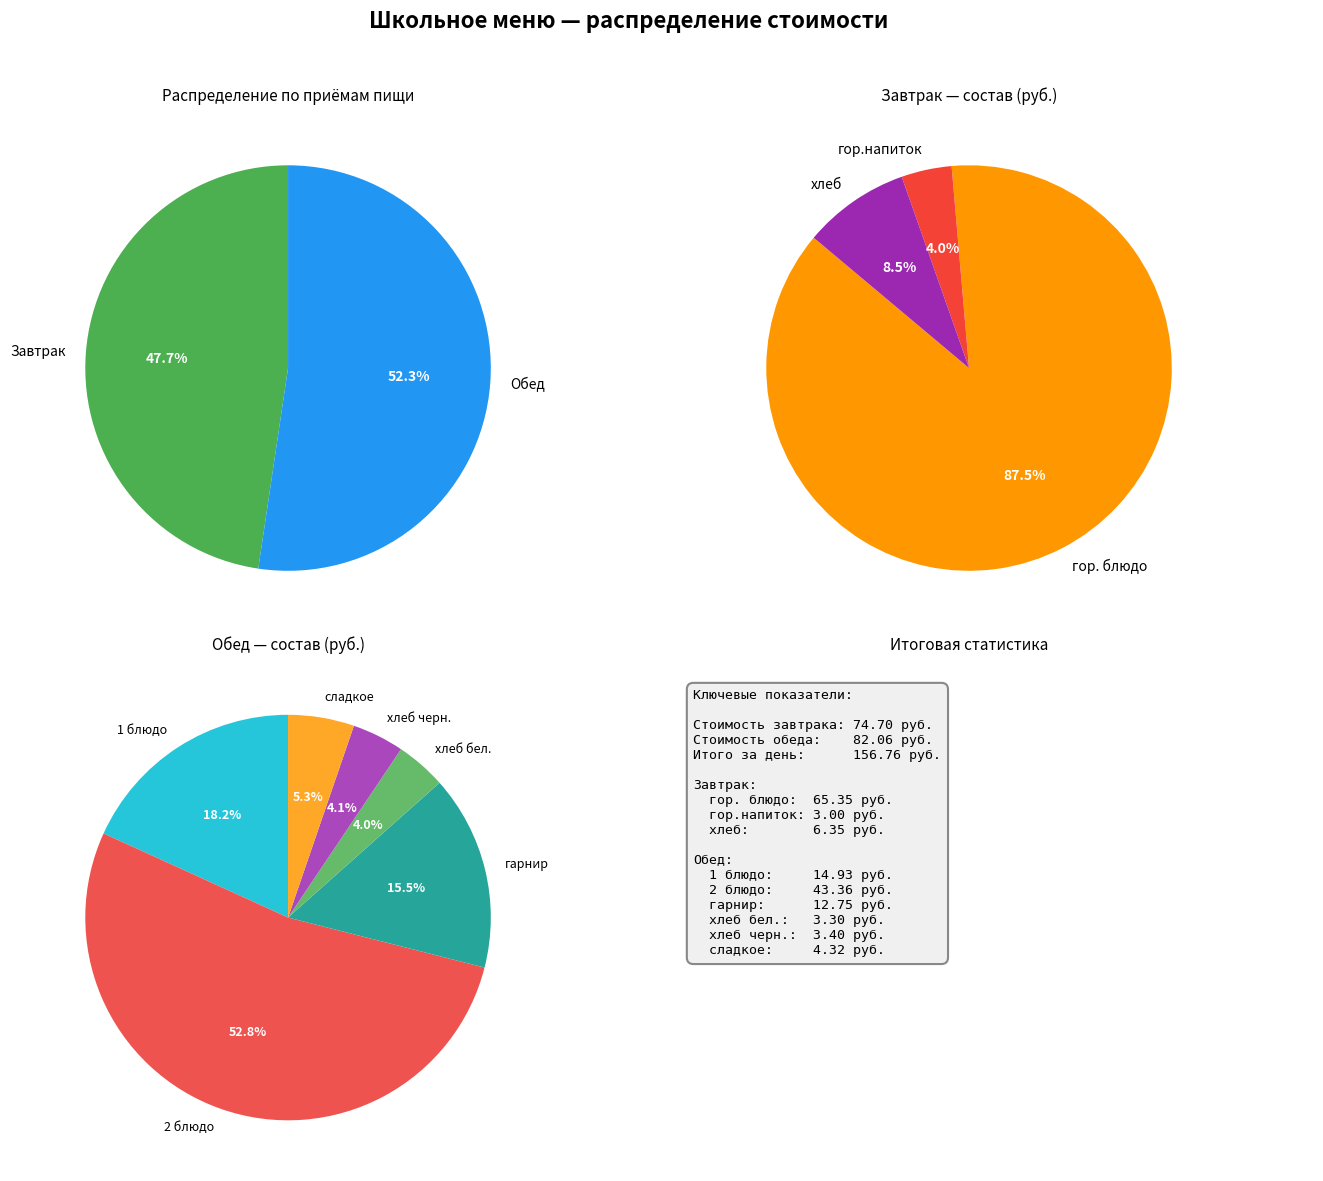

To the nearest percent, what portion does Завтрак represent?

48%